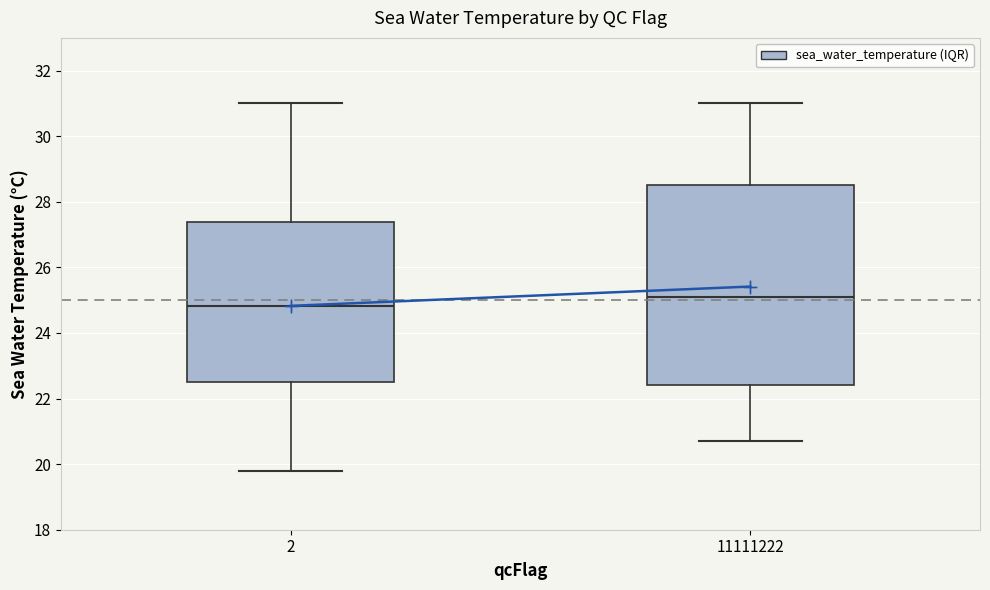

Comparing the boxes themselves (not the whiskers), which one is the tallest?

11111222